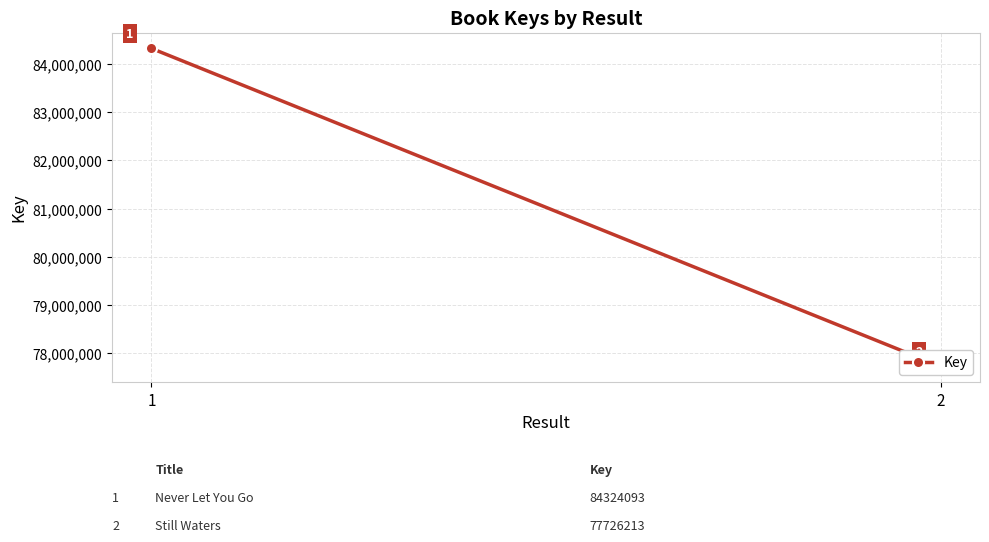

Reading right to left, transcribe all the data shown in this chart.

77726213	84324093